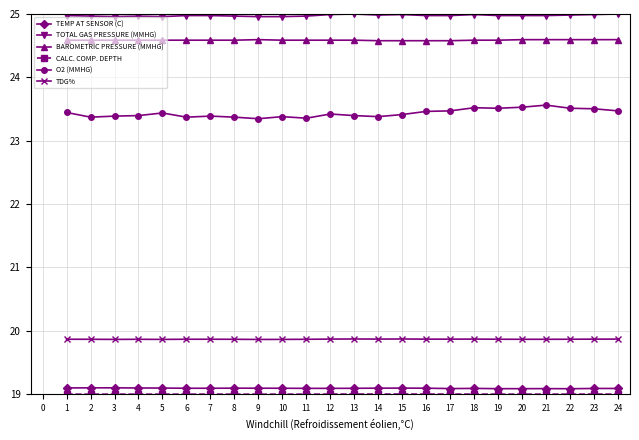

Count the number of data series in this chart.

6